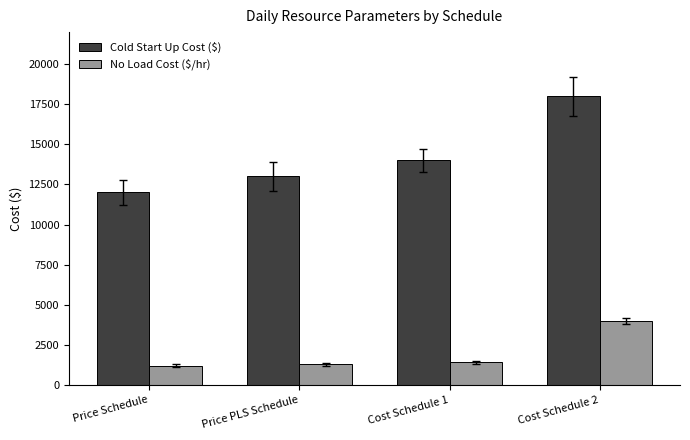

Which category has the lowest value in the Cold Start Up Cost ($) series?

Price Schedule